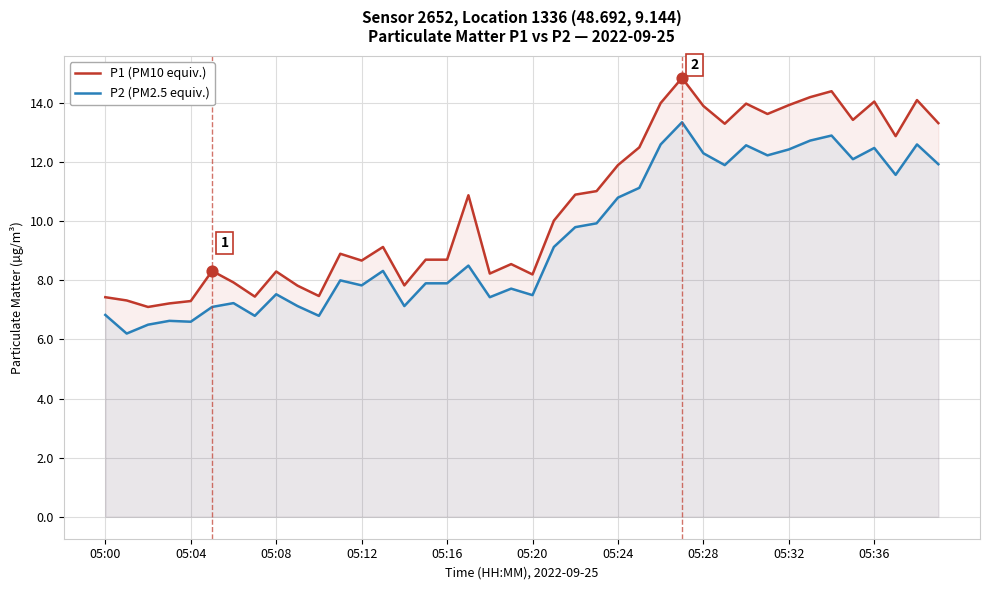

Which series reaches the maximum Y coordinate?

P1 (PM10 equiv.)